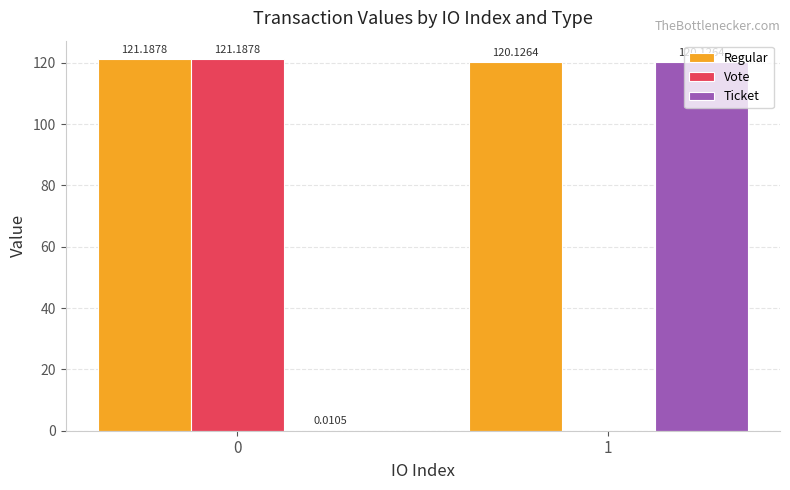

What is the sum of all Regular values?

241.3